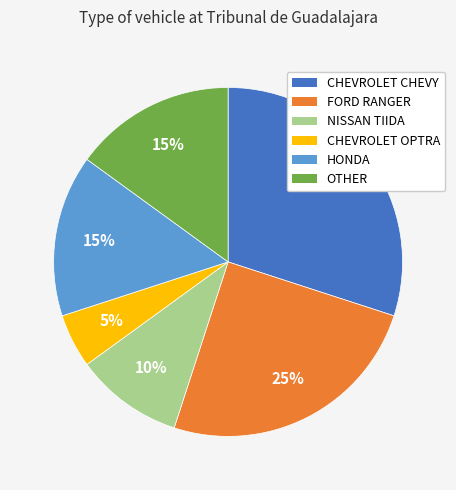

Which has a higher value, NISSAN TIIDA or CHEVROLET OPTRA?

NISSAN TIIDA